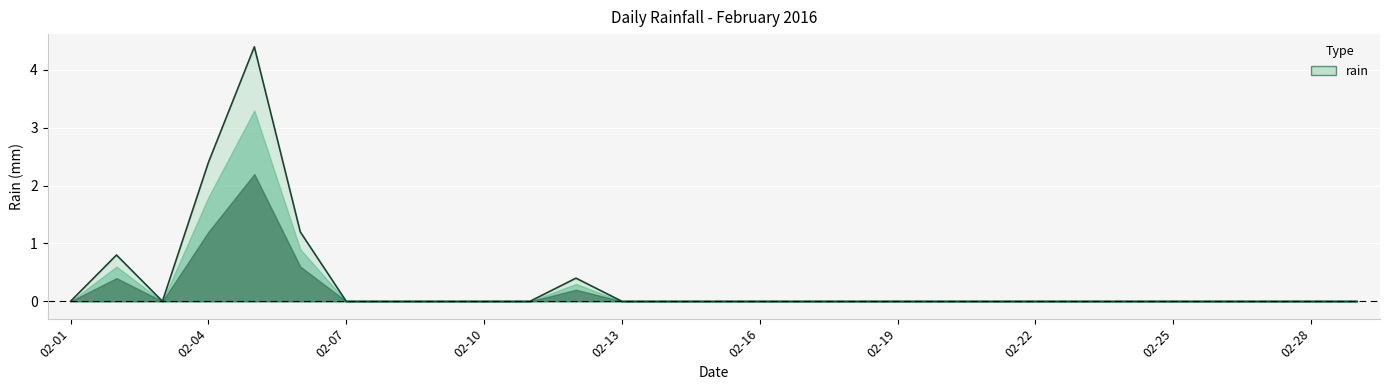

What is the difference between the maximum and minimum values?

4.4